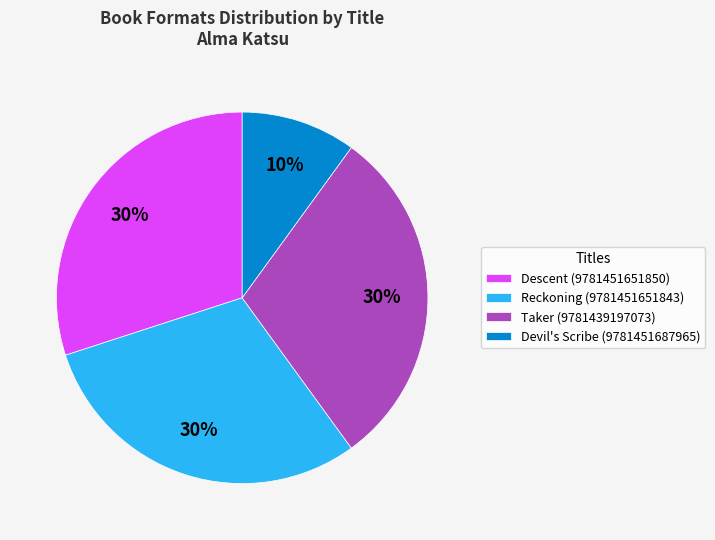

Is it true that Descent (9781451651850) is 30% of the pie?

True